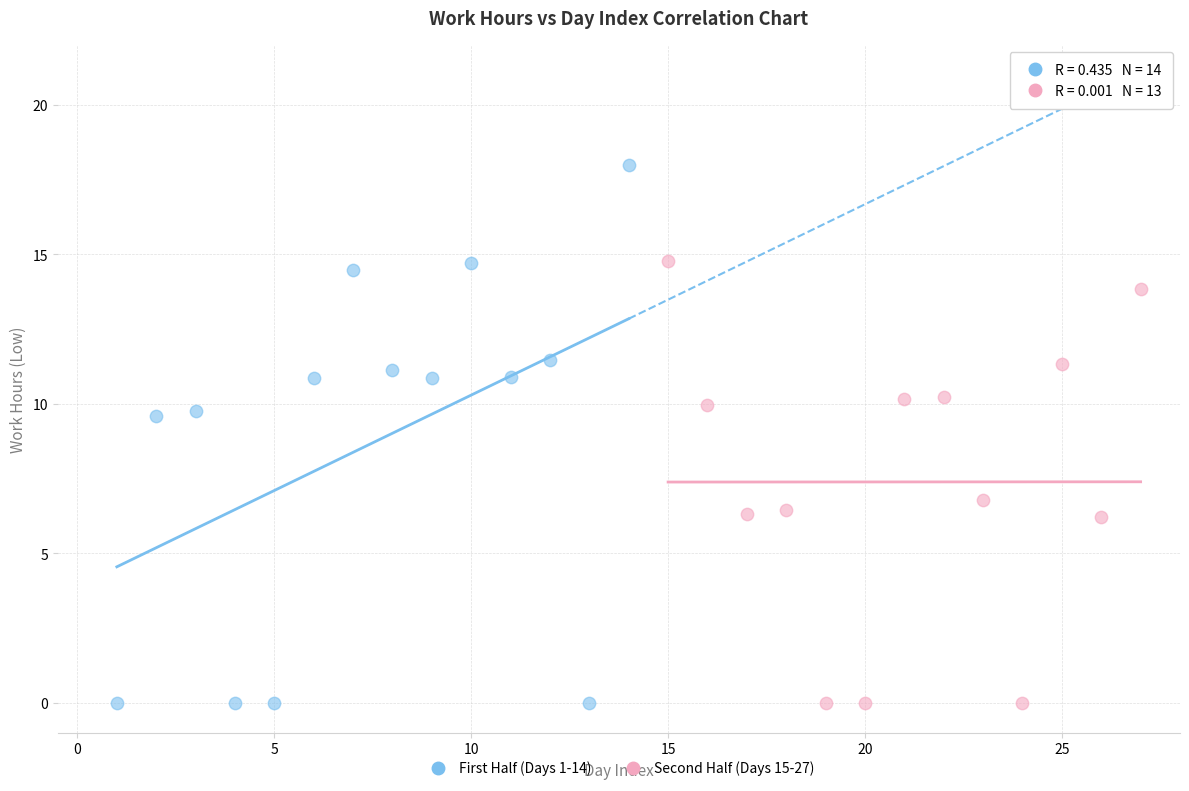

Which series reaches the maximum Y coordinate?

First Half (Days 1-14)